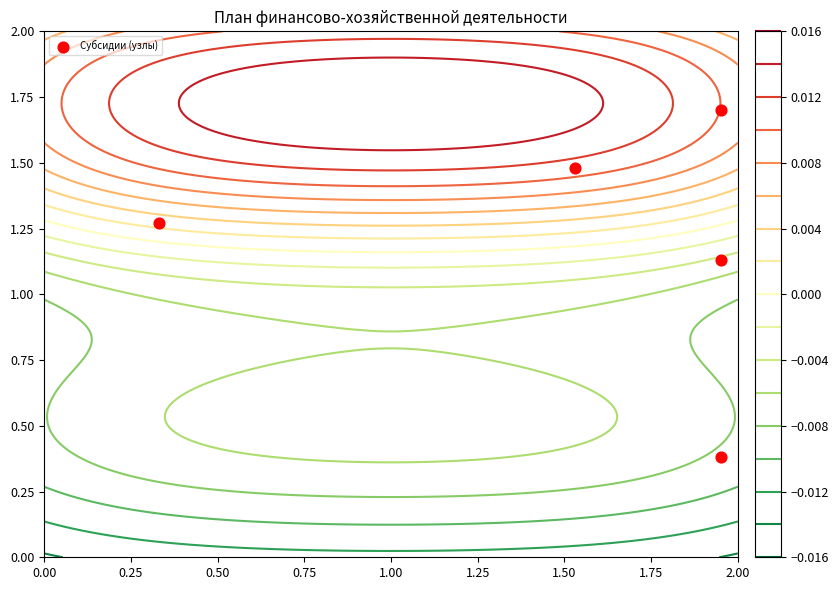

List the labels in order of value, smallest first.

1.00, 0.75, 0.00, 0.50, 0.25